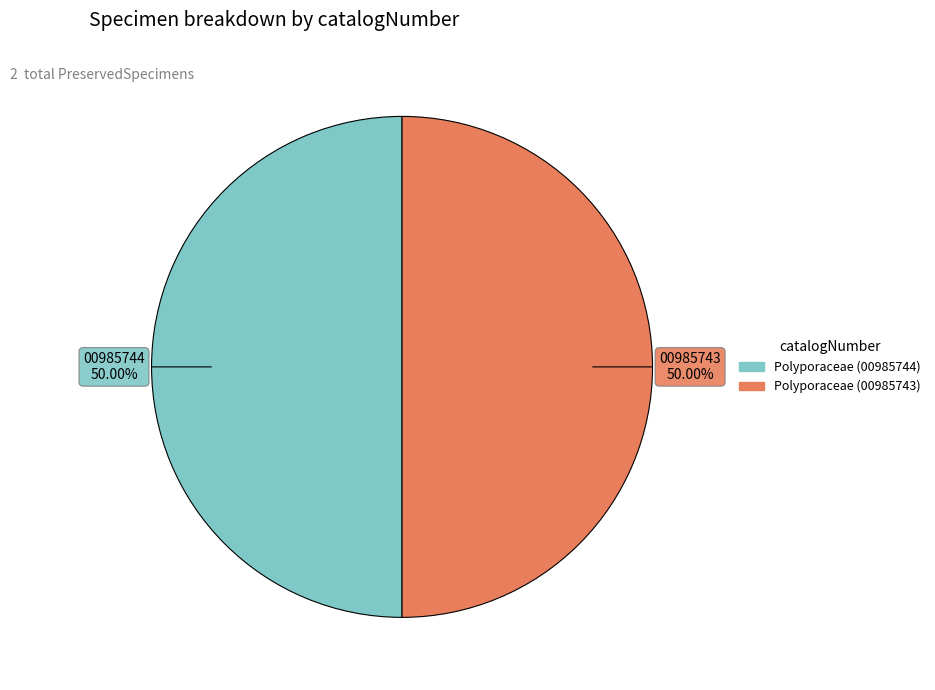

Is it true that Polyporaceae (00985743) is 44% of the pie?

False